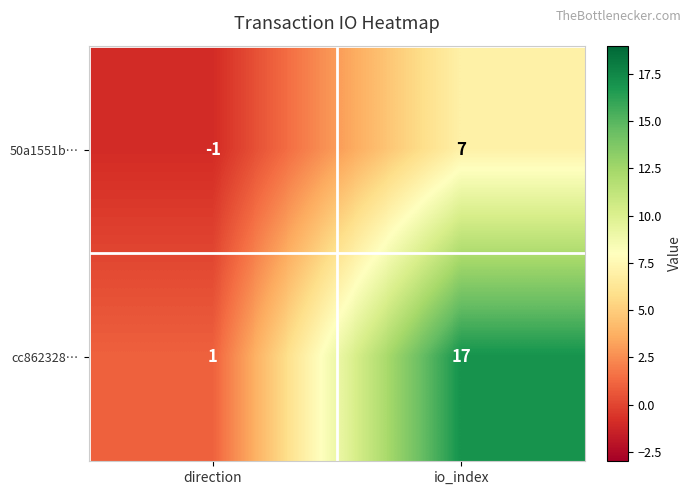

What is the minimum value shown in the chart?

-1